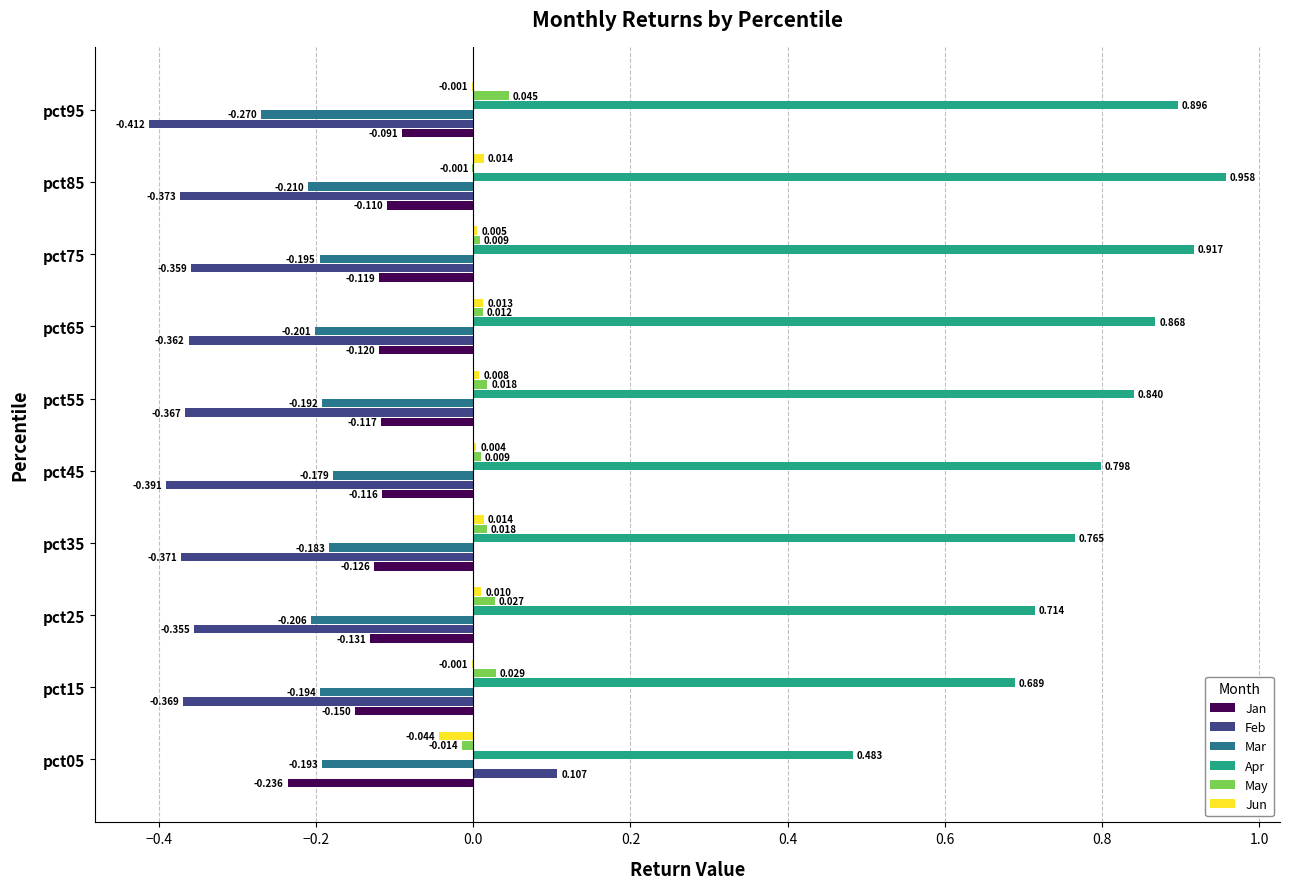

What is the sum of all Mar values?

-2.0